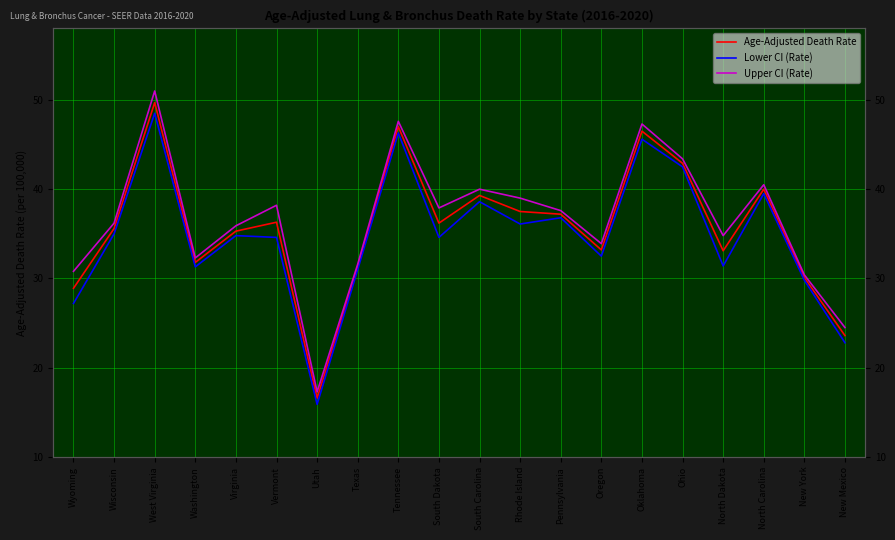

True or false: Age-Adjusted Death Rate and Lower CI (Rate) cross at least once.

False